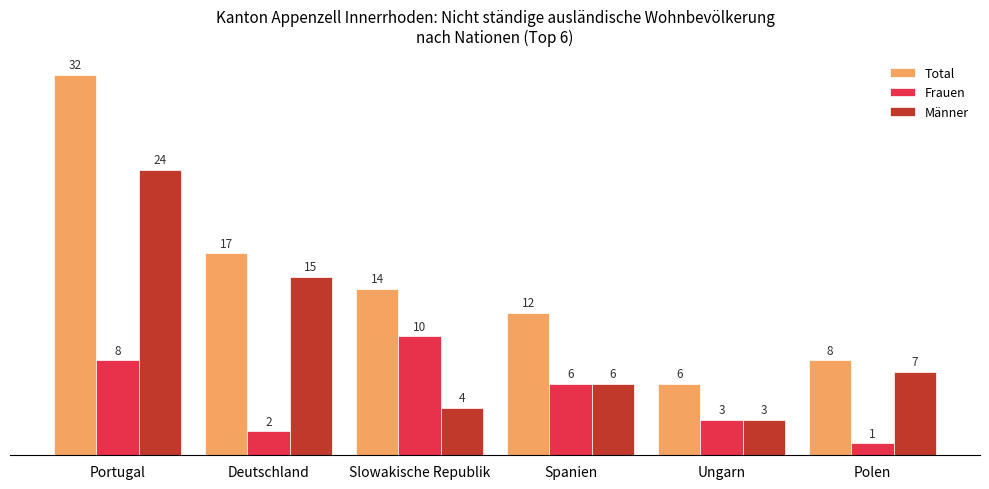

Does the chart contain any negative values?

No